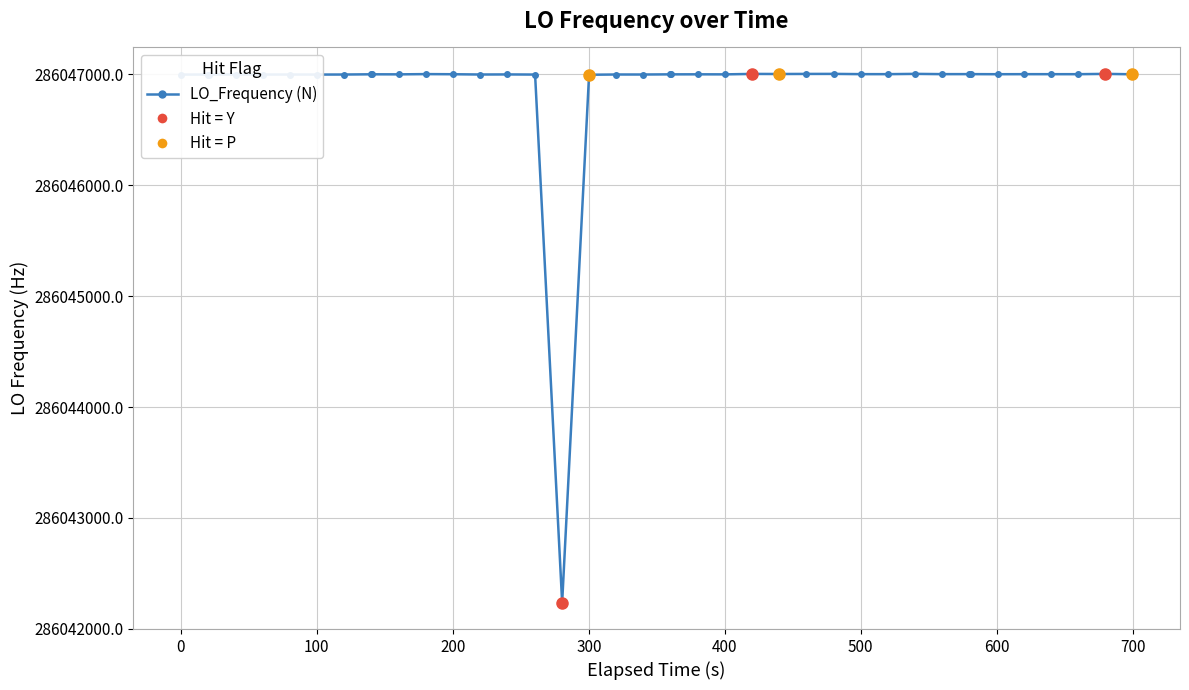

What is the value of the 13th point from the left?

286047001.1